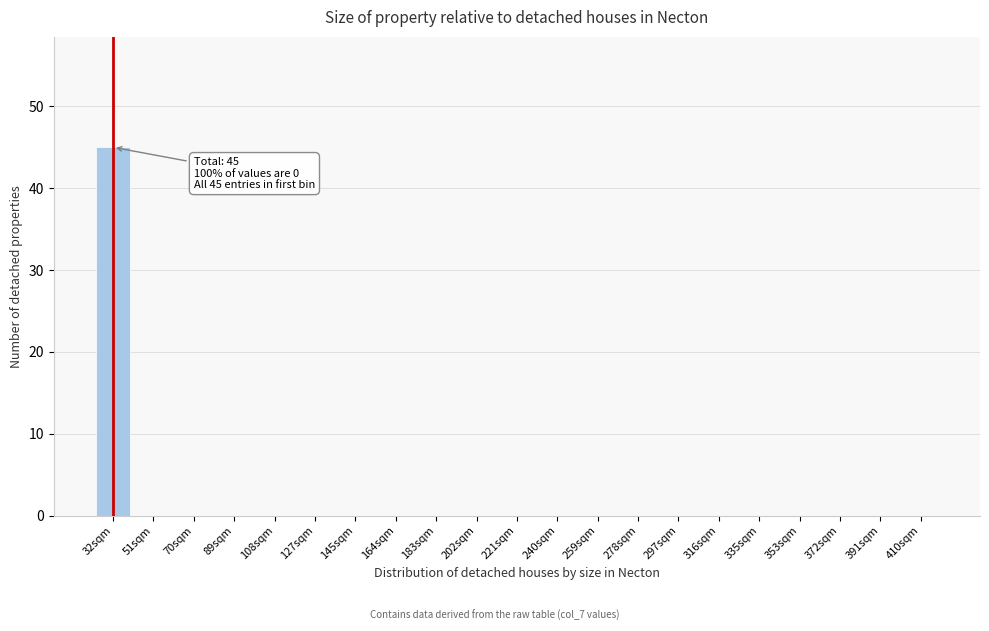

Reading right to left, extract all data points from this chart.

410sqm=0	391sqm=0	372sqm=0	353sqm=0	335sqm=0	316sqm=0	297sqm=0	278sqm=0	259sqm=0	240sqm=0	221sqm=0	202sqm=0	183sqm=0	164sqm=0	145sqm=0	127sqm=0	108sqm=0	89sqm=0	70sqm=0	51sqm=0	32sqm=45